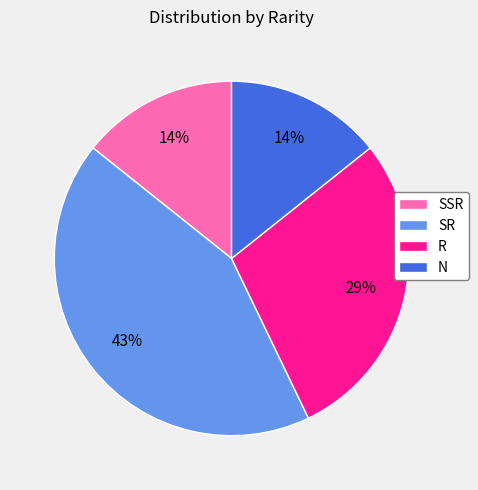

True or false: R accounts for 29% of the total.

True